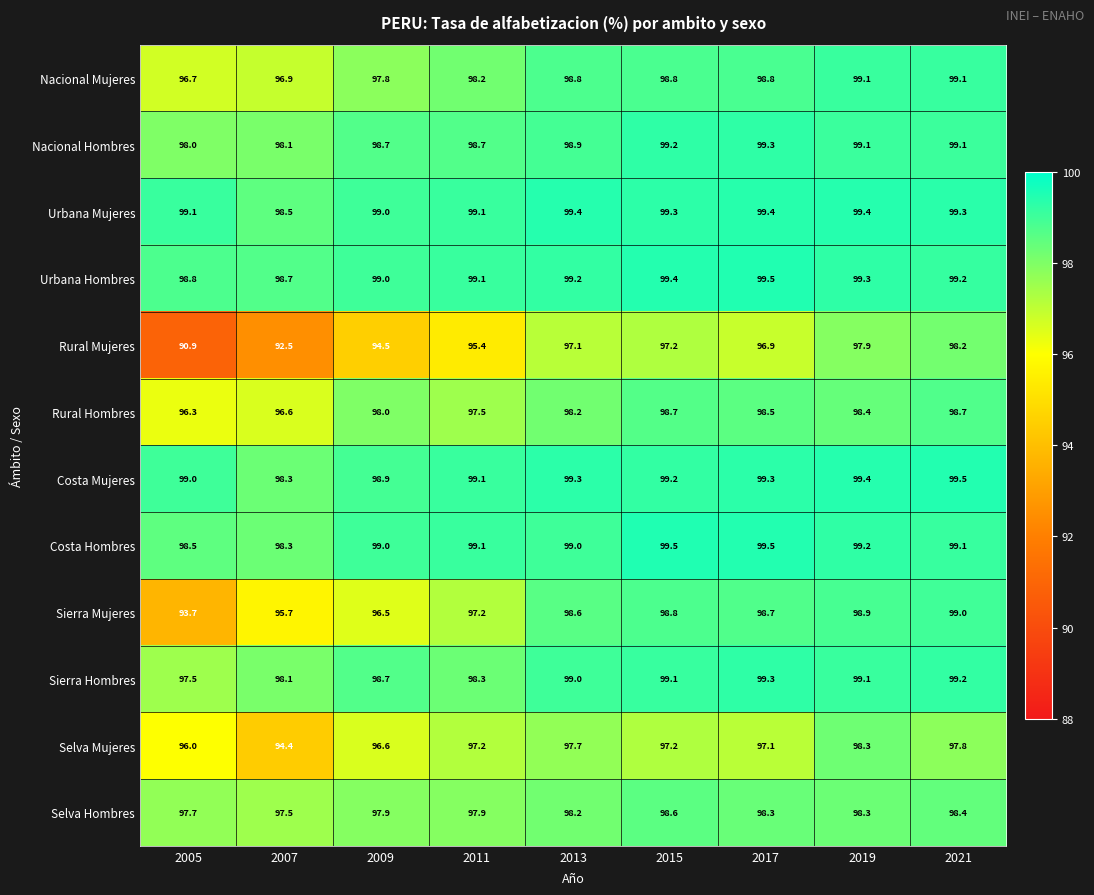

At which category is the sum across all series the highest?

2021